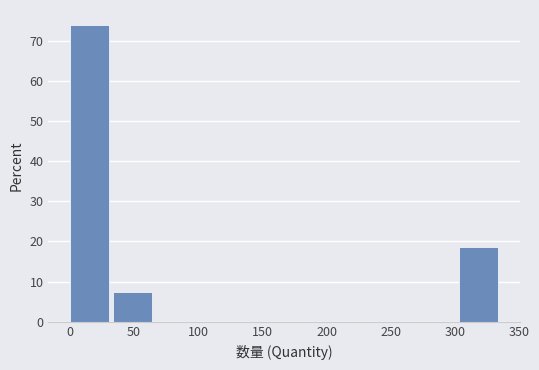

Reading left to right, list every bar in this chart as the range it spans on the x-axis followed by its height. Neither the bar edges nor the heights are printed on the chart, so give them approximately, as read against the axes.

0 to 35: 74
35 to 65: 7
65 to 100: 0
100 to 135: 0
135 to 170: 0
170 to 200: 0
200 to 235: 0
235 to 270: 0
270 to 305: 0
305 to 335: 19